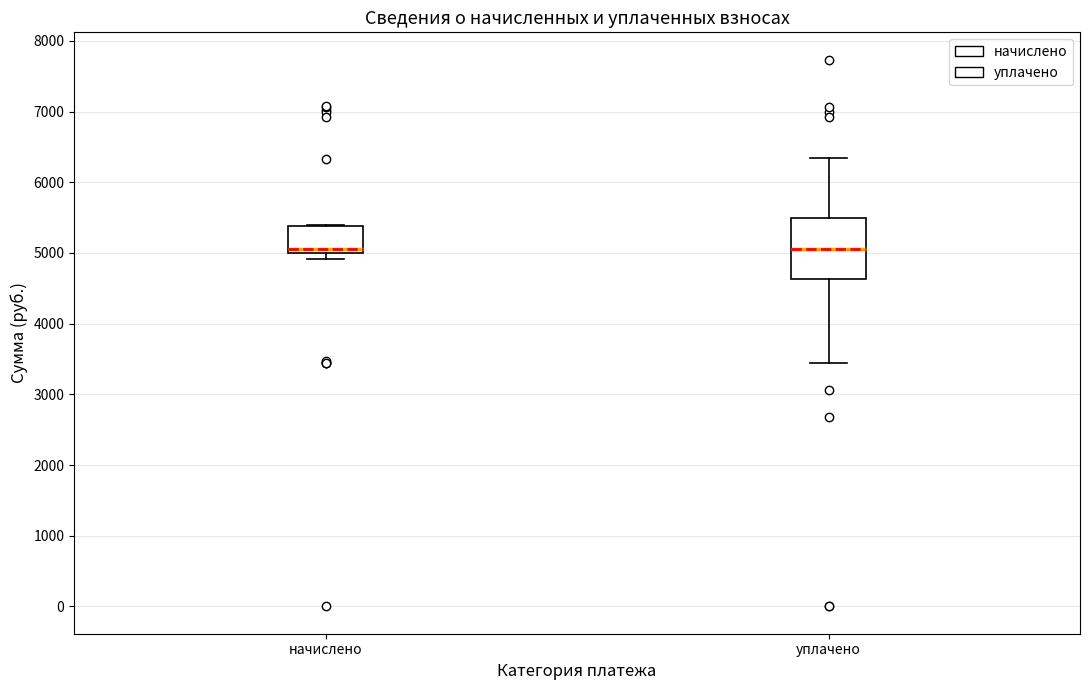

Reading left to right, transcribe this box plot: for each box, give where its median line is, the range the box spans, and where its two whiskers end, as read against the y-axis. The values are not printed on the chart, so give them approximately, as read against the axis.

начислено: median 5100, box 5000 to 5400, whiskers 4900 to 5400
уплачено: median 5100, box 4600 to 5500, whiskers 3400 to 6300